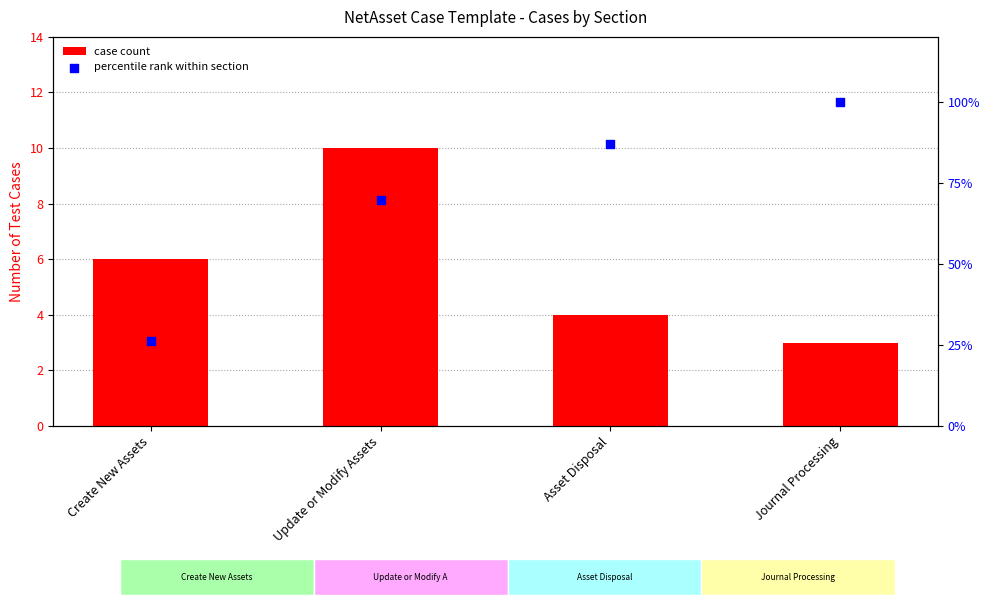

Which series reaches the maximum Y coordinate?

percentile rank within section